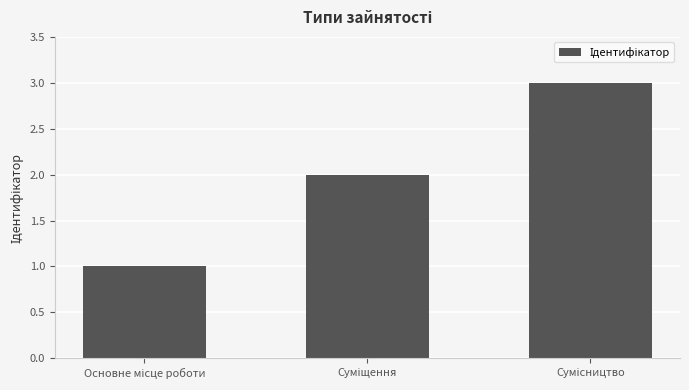

Count the number of categories in the chart.

3